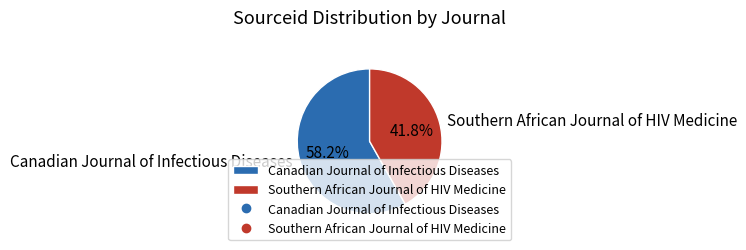

Does Canadian Journal of Infectious Diseases account for over 50% of the chart?

Yes